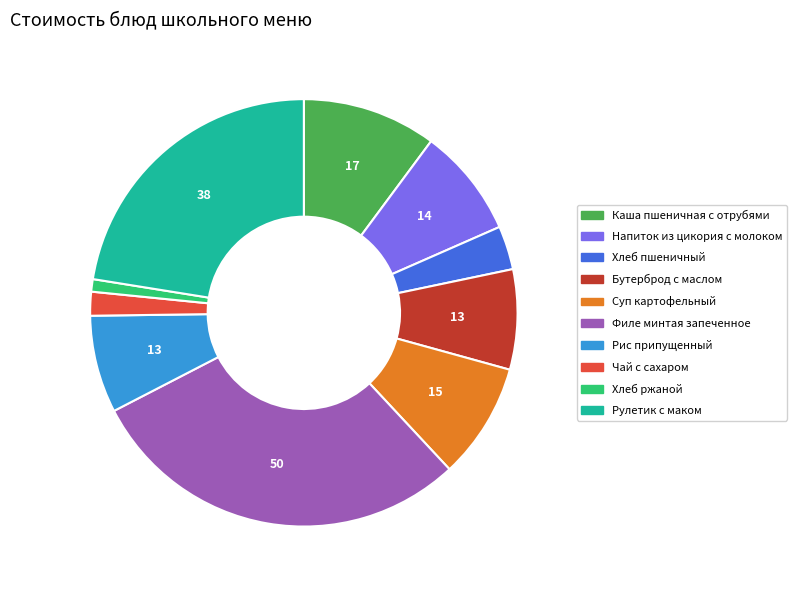

How many segments does this pie chart have?

10